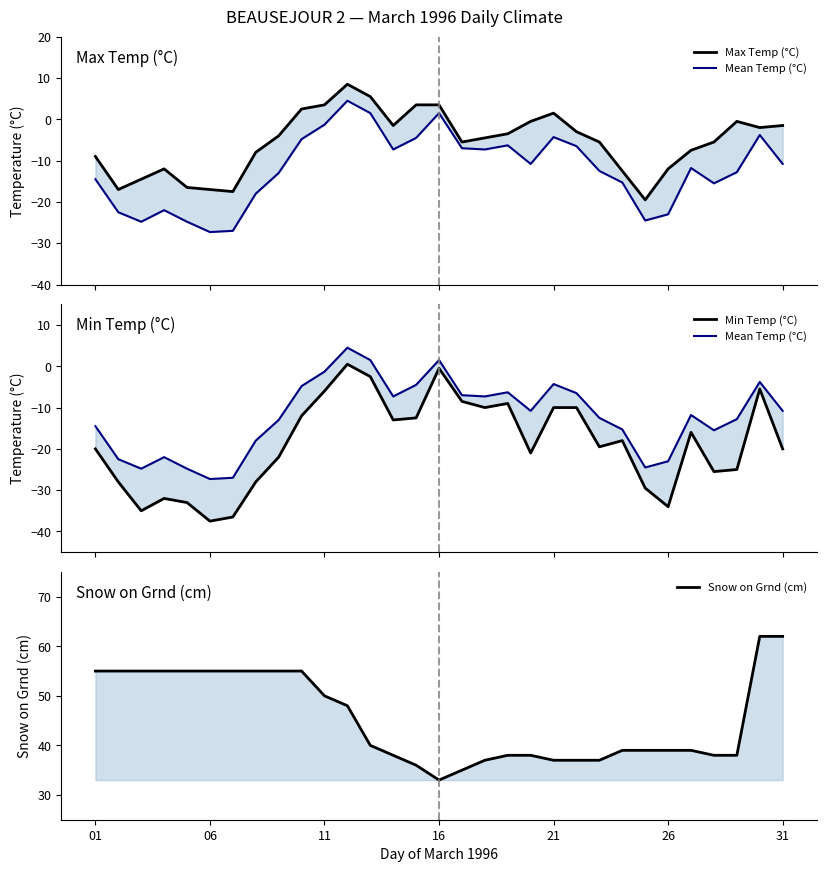

Rank the series by their maximum value, from lowest to highest.

Min Temp (°C), Mean Temp (°C), Max Temp (°C), Snow on Grnd (cm)